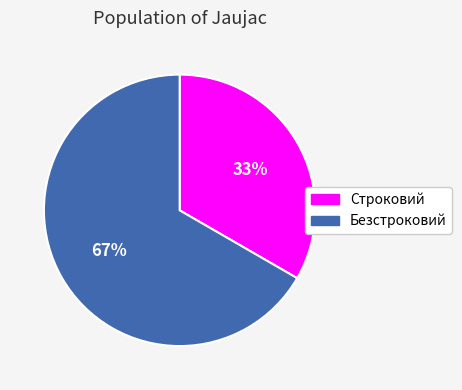

What is the ratio of the value at Строковий to the value at Безстроковий?

0.5